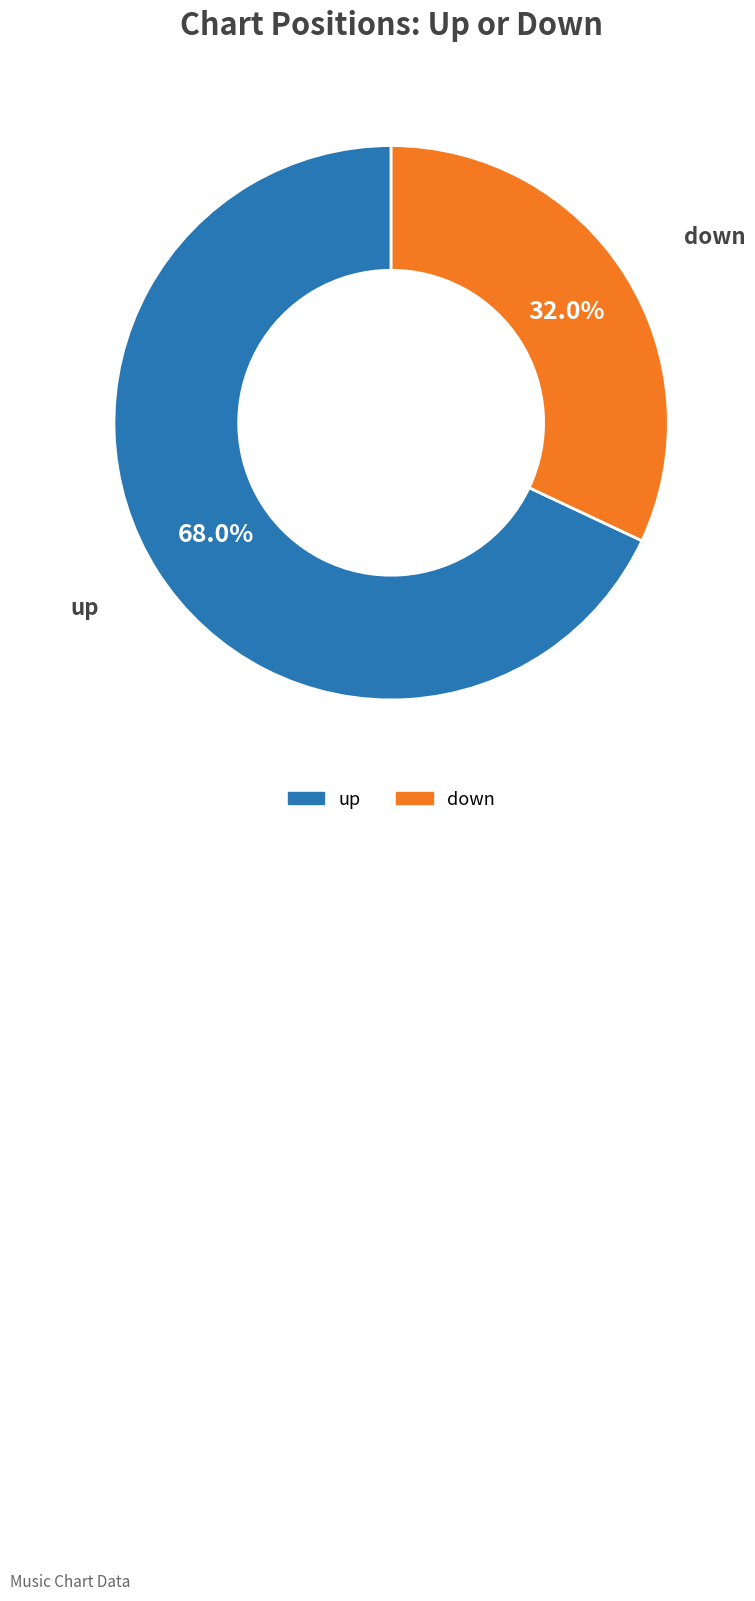

To the nearest percent, what is the average slice percentage?

50%